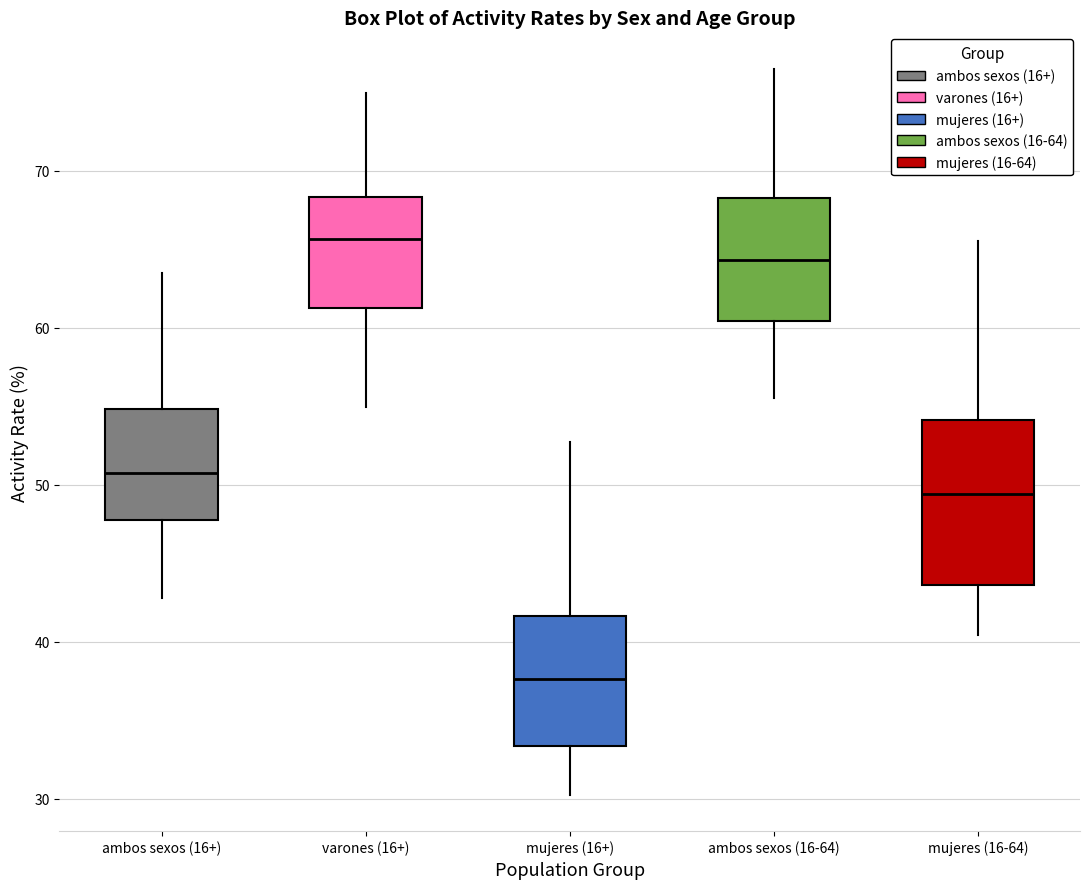

Comparing the boxes themselves (not the whiskers), which one is the tallest?

mujeres (16-64)